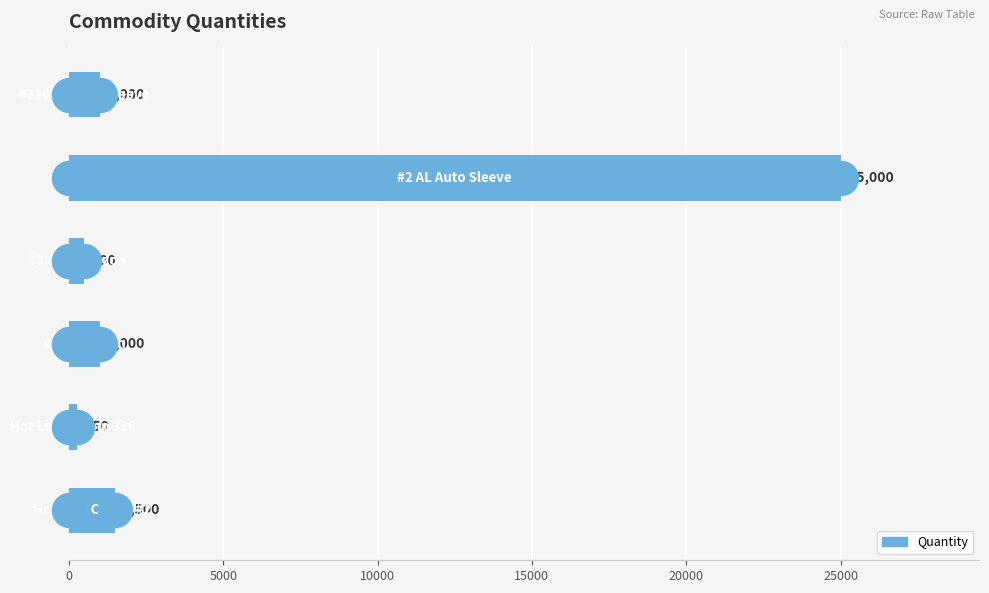

What is the change in value from 0 to 5000?

-1250